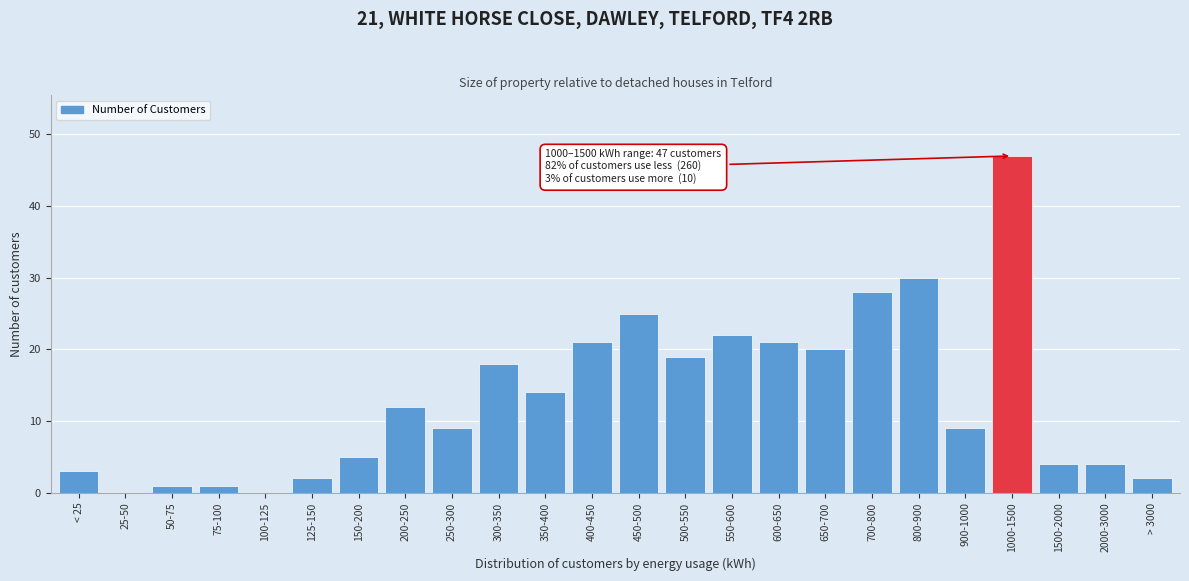

Reading left to right, list all the values displayed in this chart.

< 25=3	25-50=0	50-75=1	75-100=1	100-125=0	125-150=2	150-200=5	200-250=12	250-300=9	300-350=18	350-400=14	400-450=21	450-500=25	500-550=19	550-600=22	600-650=21	650-700=20	700-800=28	800-900=30	900-1000=9	1000-1500=47	1500-2000=4	2000-3000=4	> 3000=2